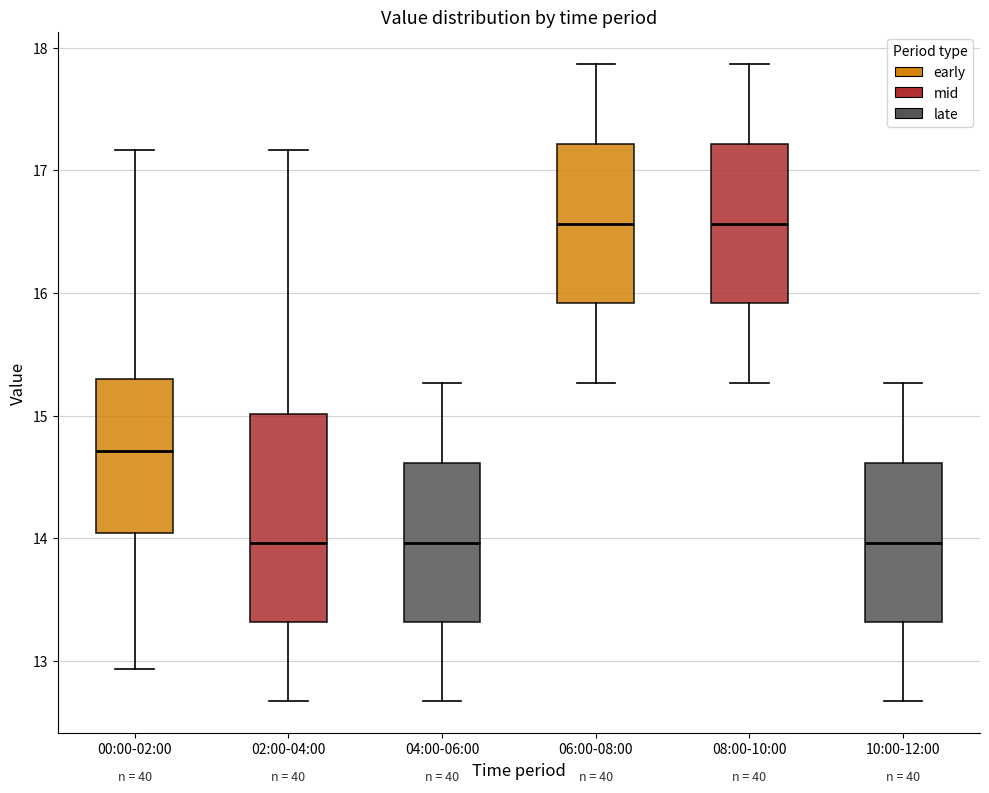

Comparing the boxes themselves (not the whiskers), which one is the tallest?

02:00-04:00